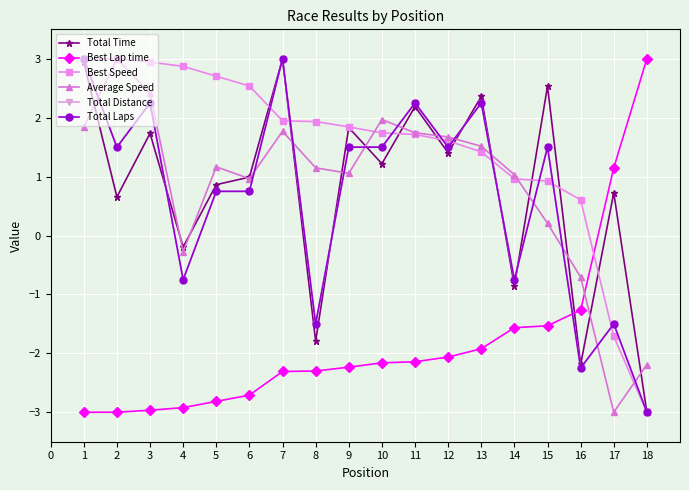

Does the chart have visible grid lines?

Yes